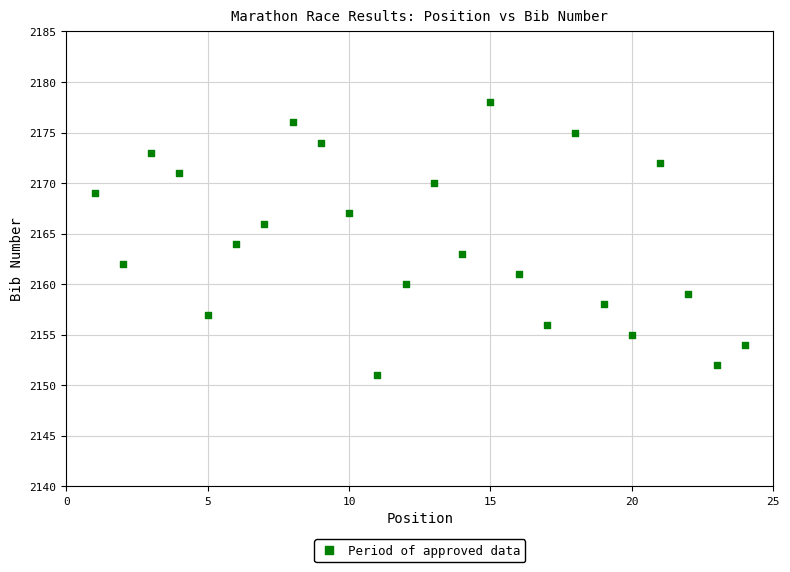

What is the range of X values (max minus min)?

23